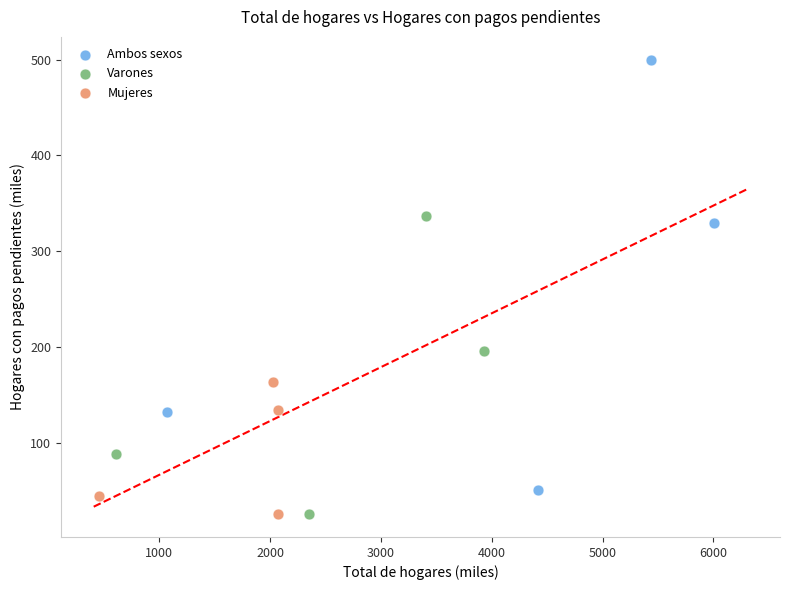

Which series reaches the maximum Y coordinate?

Ambos sexos